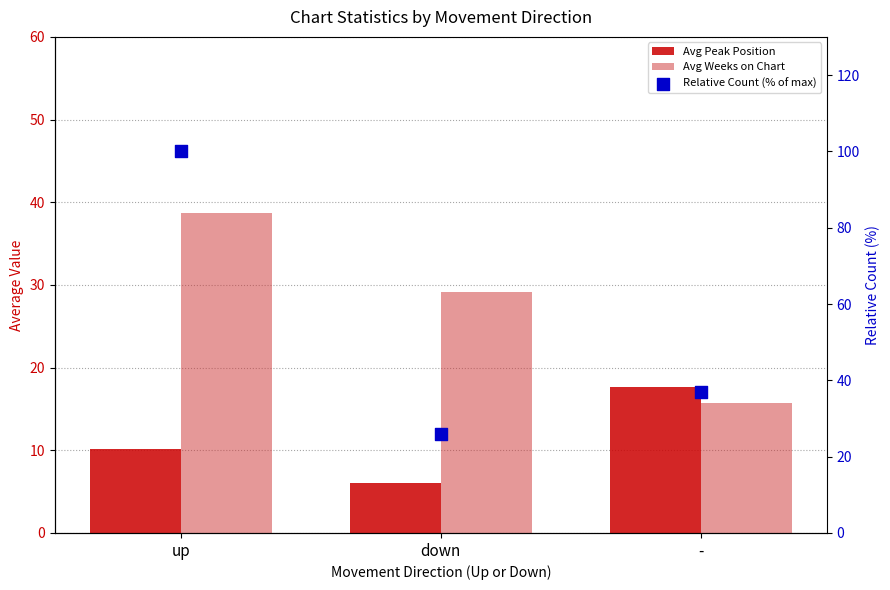

Which series has the largest Y range (max minus min)?

Relative Count (% of max)